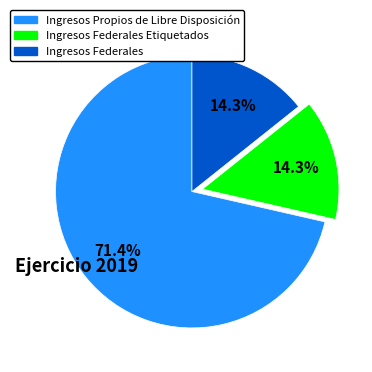

How many segments does this pie chart have?

3